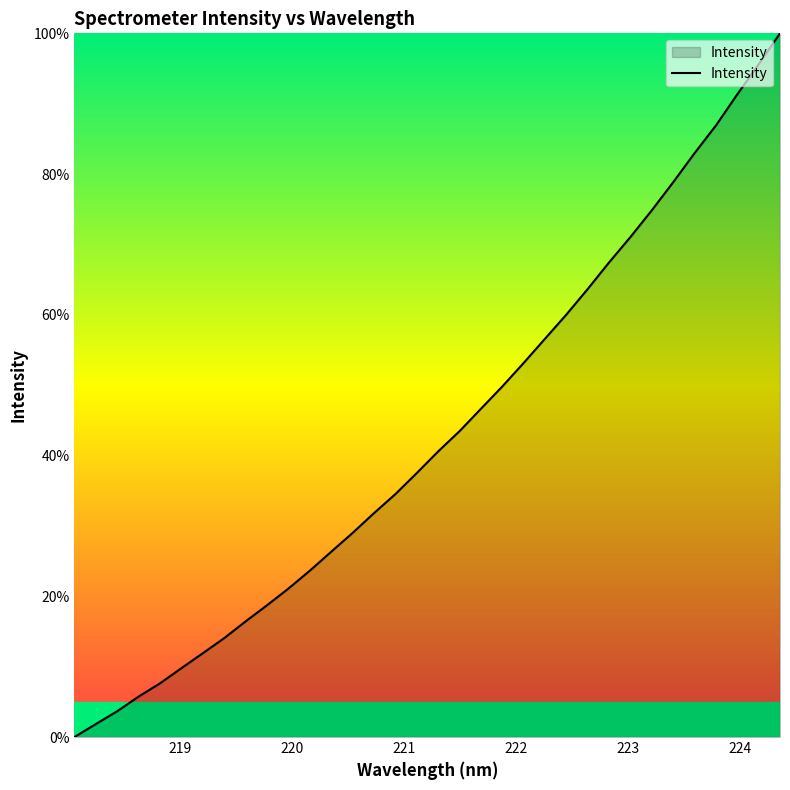

What is the greatest value displayed?

100.0